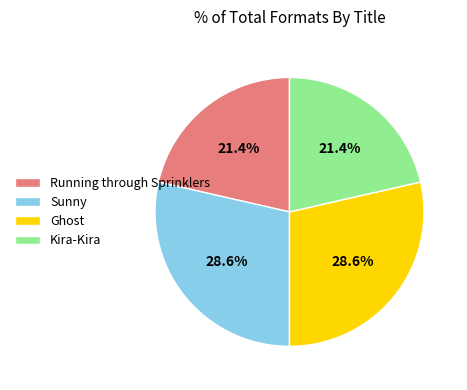

Count the number of slices in the pie.

4